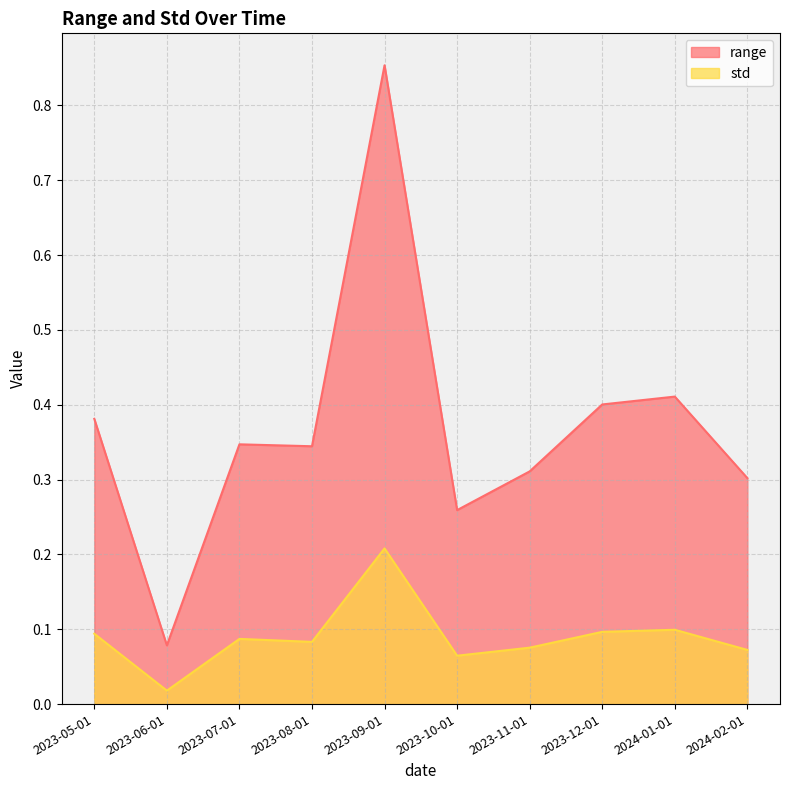

The value of std at 2023-06-01 is 0.0. True or false?

False